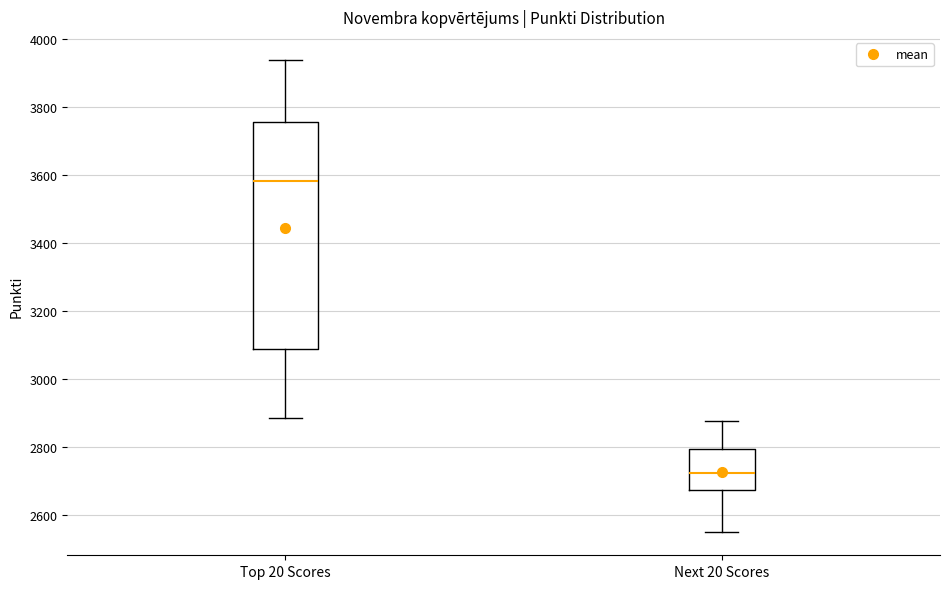

Reading left to right, transcribe this box plot: for each box, give where its median line is, the range the box spans, and where its two whiskers end, as read against the y-axis. The values are not printed on the chart, so give them approximately, as read against the axis.

Top 20 Scores: median 3580, box 3080 to 3760, whiskers 2880 to 3940
Next 20 Scores: median 2720, box 2680 to 2800, whiskers 2560 to 2880